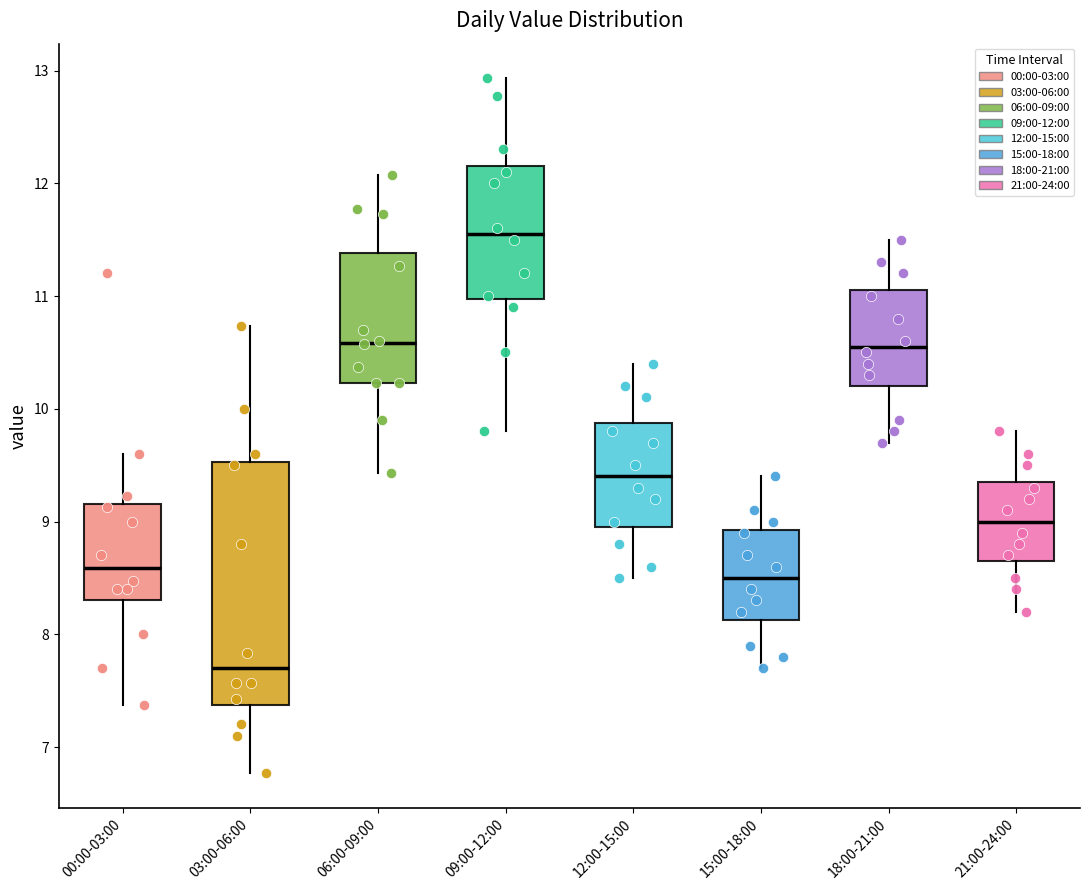

Which box has the highest median line?

09:00-12:00